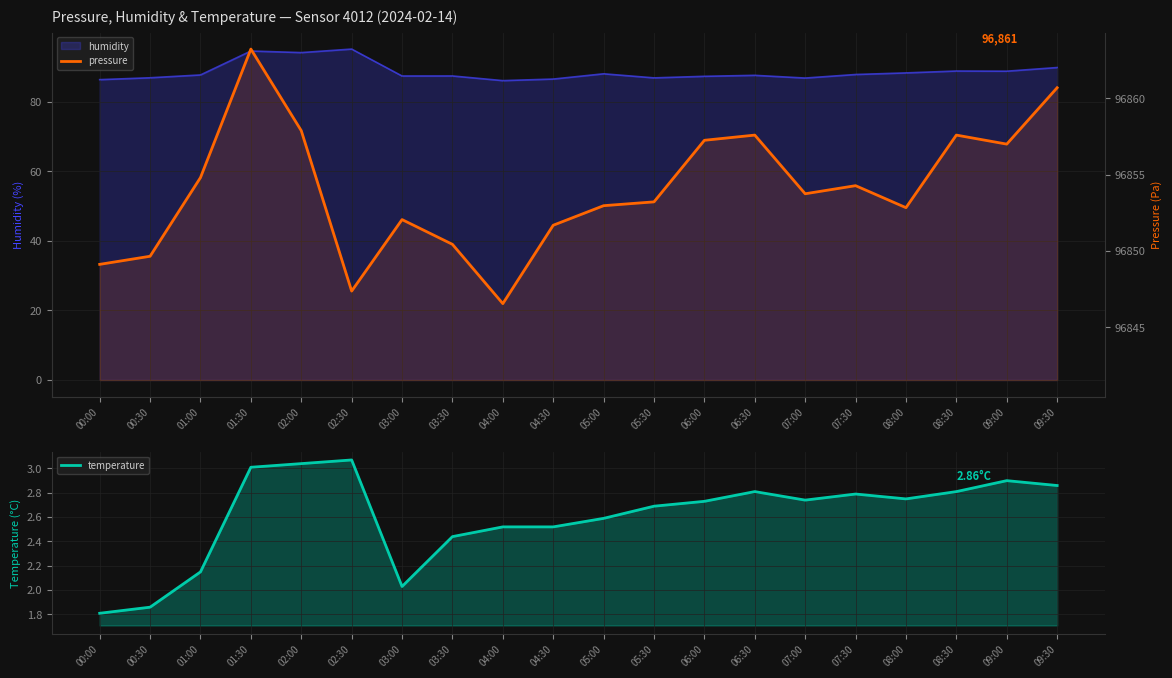

At how many categories does at least one series exceed 34412?

20